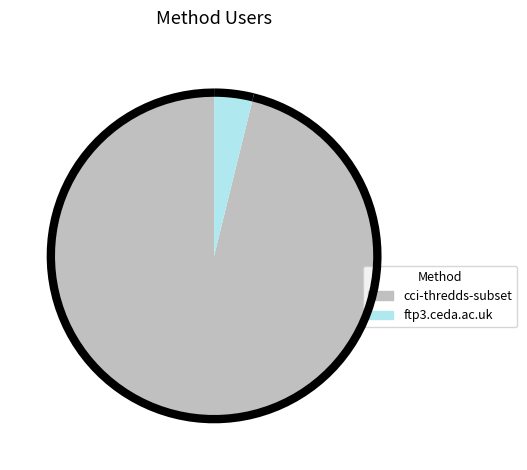

Which has a higher value, cci-thredds-subset or ftp3.ceda.ac.uk?

cci-thredds-subset